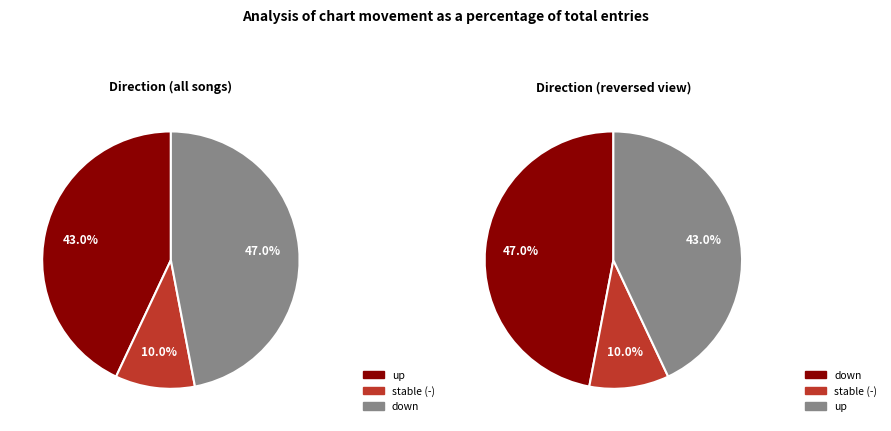

To the nearest percent, what percentage of the pie is -?

10%